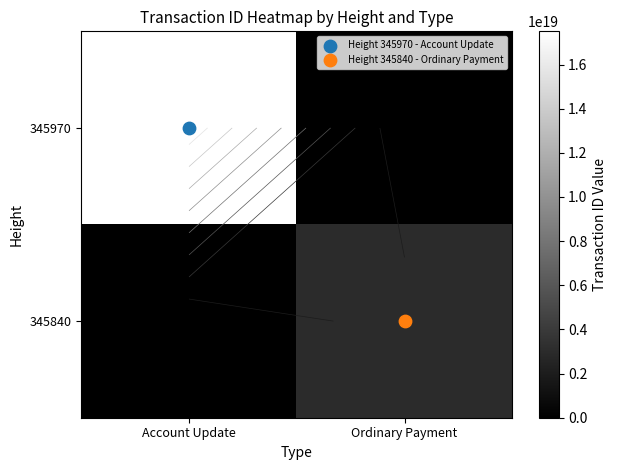

What is the sum of the 345840 values at Account Update and Ordinary Payment?

2984257944164964864